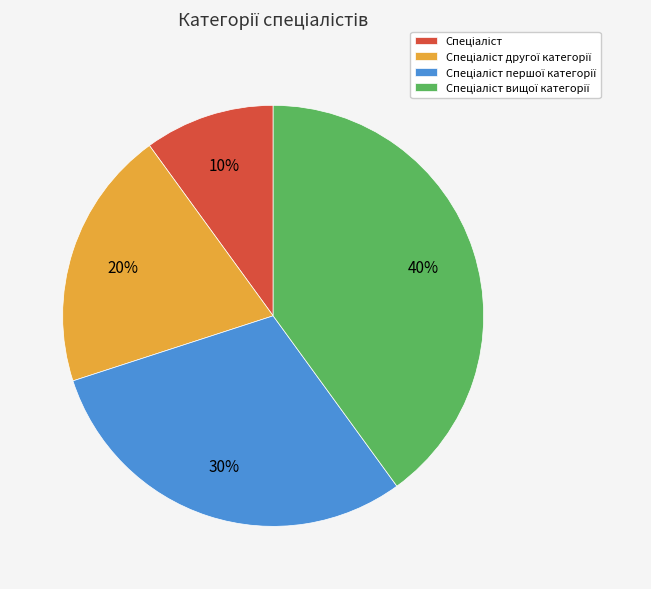

To the nearest percent, what is the average slice percentage?

25%